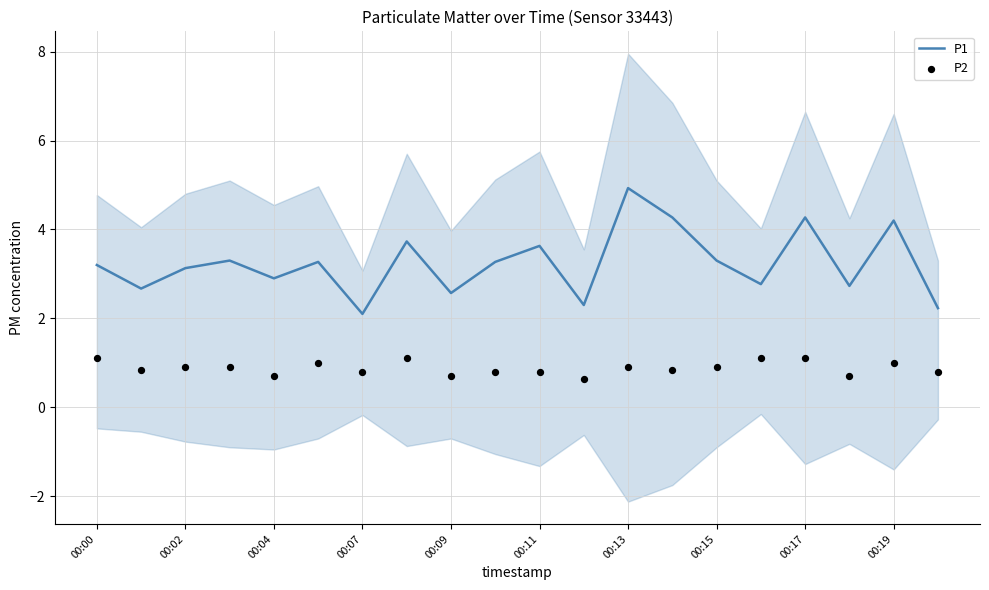

Which series has the widest spread of Y values?

P1